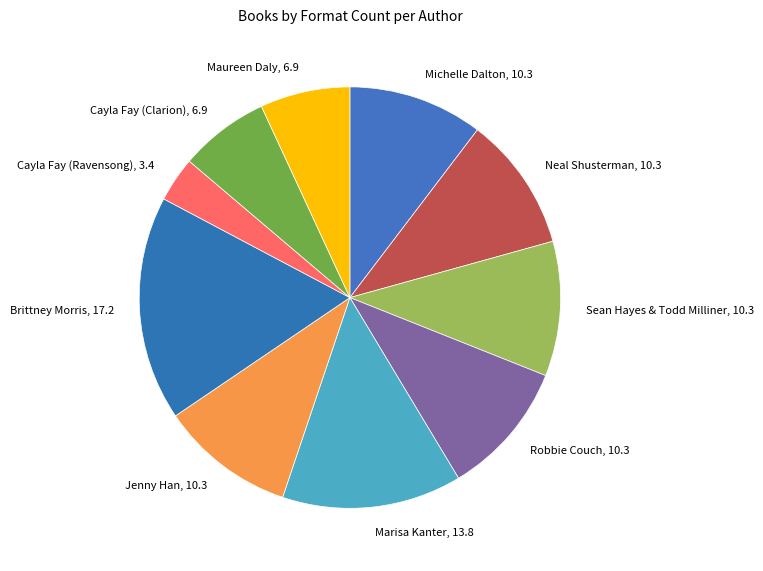

Is it true that Michelle Dalton is 10% of the pie?

True